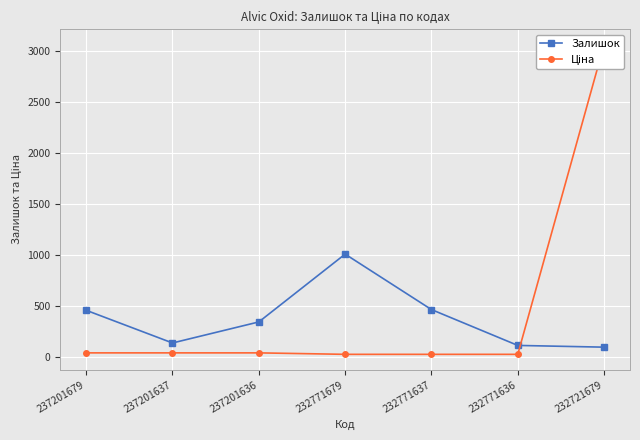

What are all the series names shown in the legend?

Залишок, Ціна